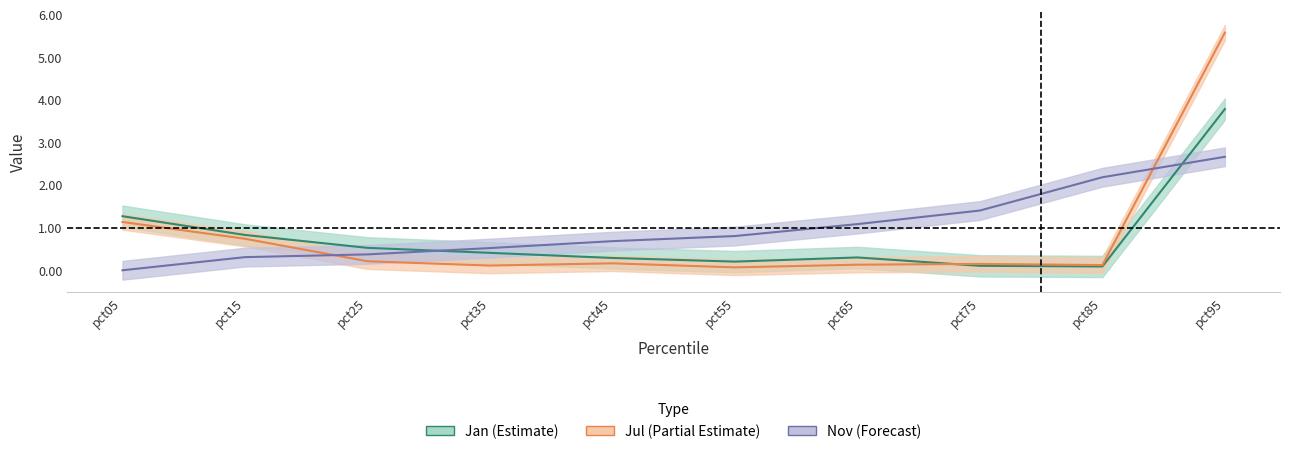

What is the highest value of the Nov series?

2.7